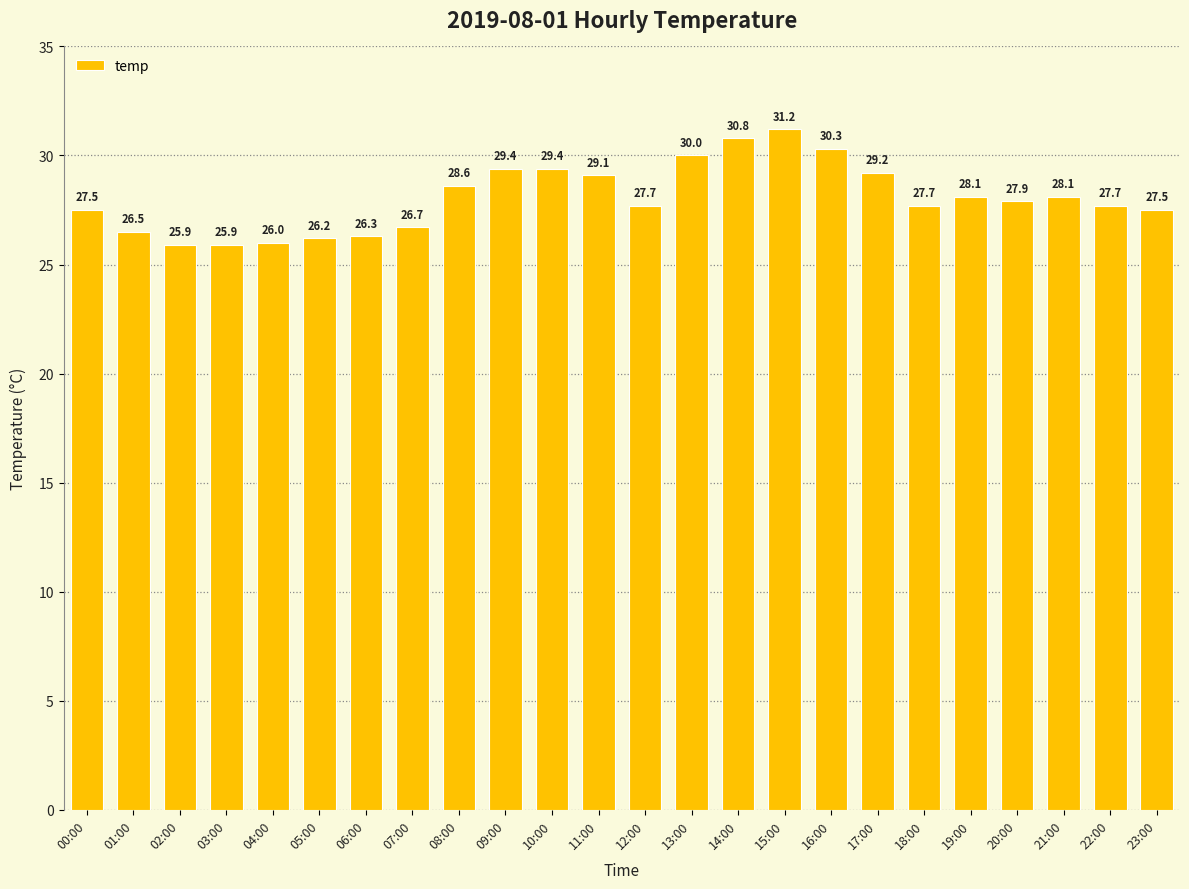

What is the average value?

28.1